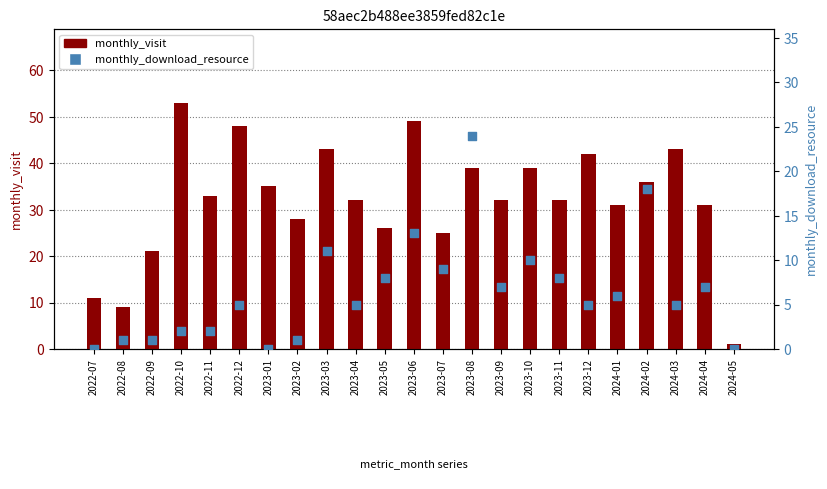

What is the total value across all series at 2024-04?

38